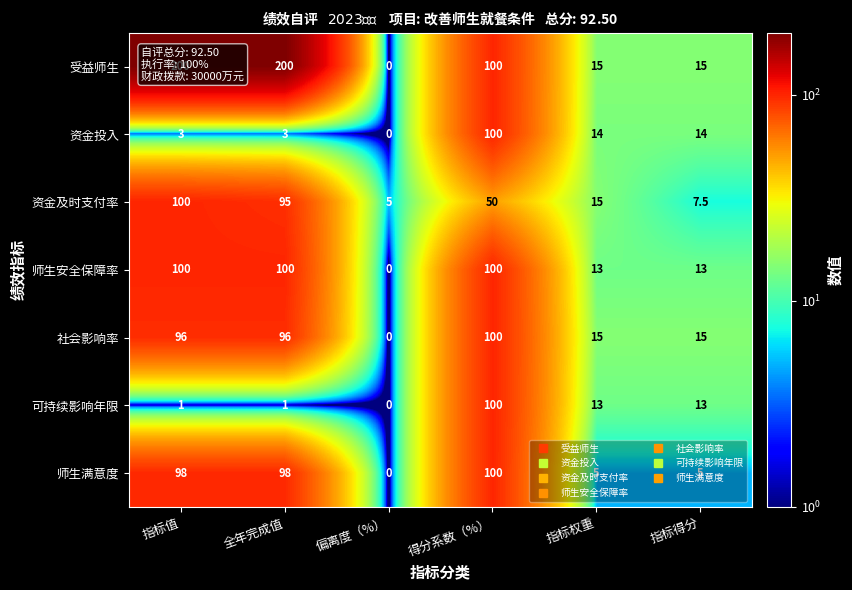

True or false: 社会影响率 has a value of 0.0 at 偏离度（%）.

True